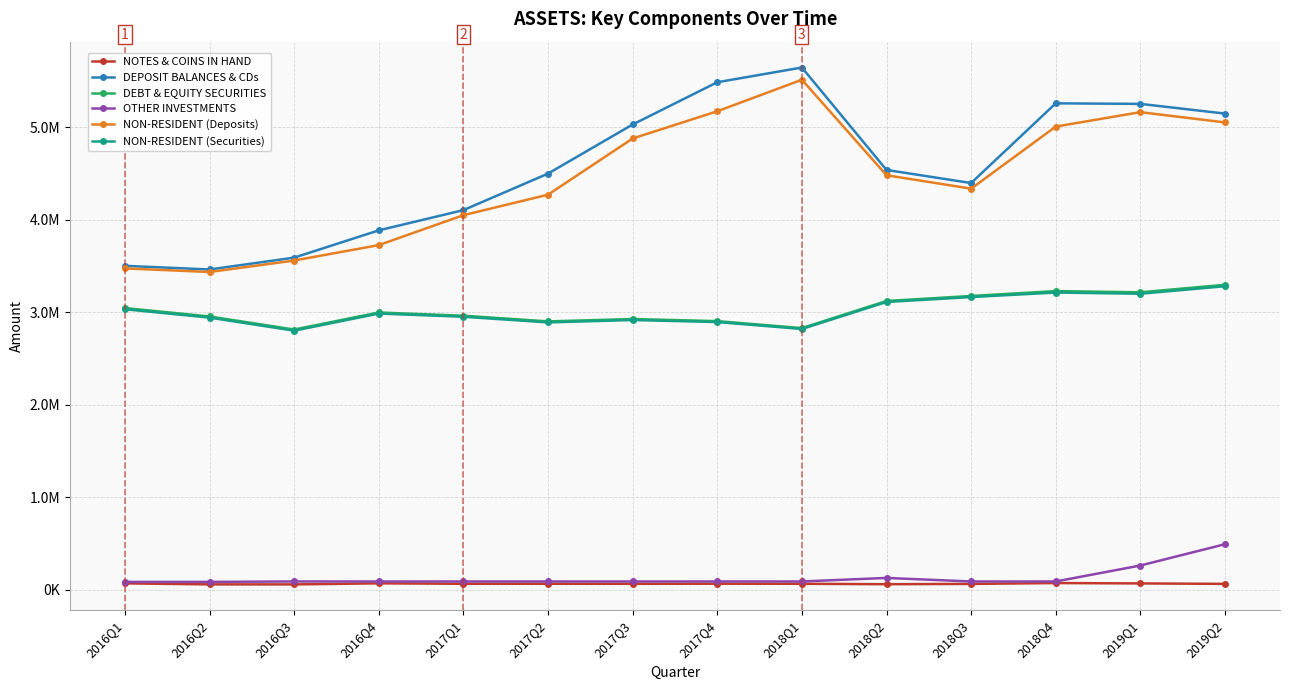

True or false: NON-RESIDENT (Deposits) and DEBT & EQUITY SECURITIES cross at least once.

False